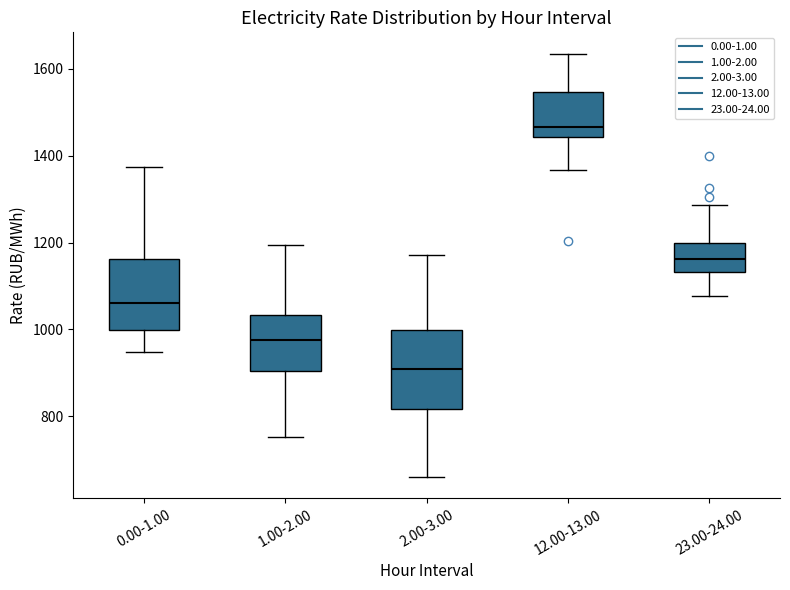

Which box has the lowest median line?

2.00-3.00